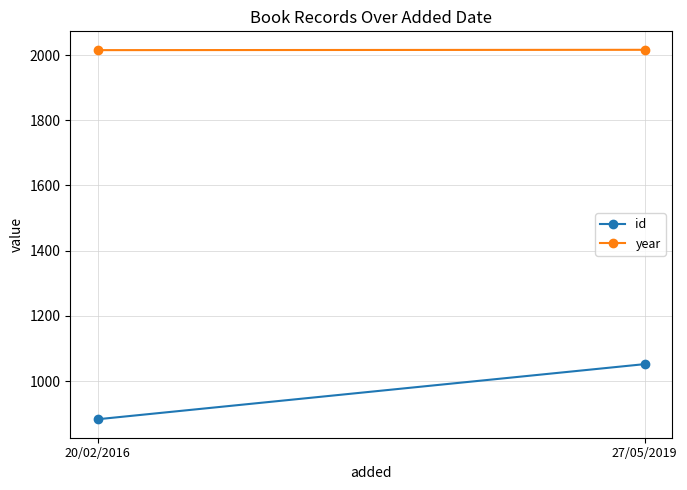

What is the difference between the maximum and minimum values in the year series?

1